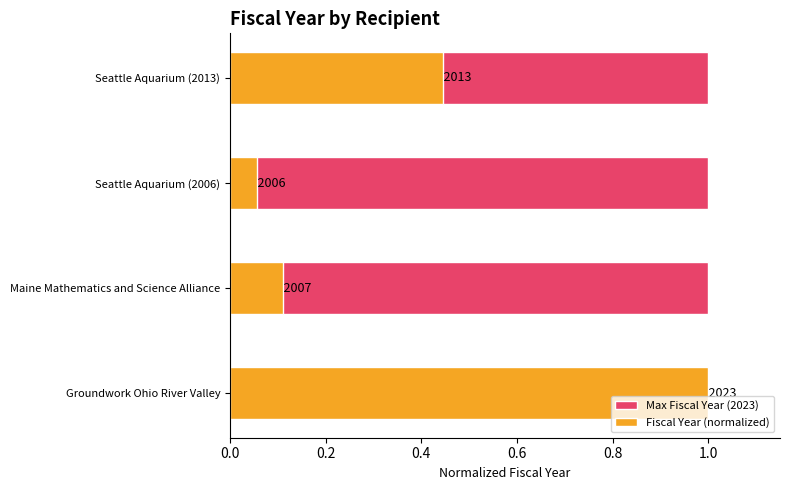

How many bars are there in each group?

2